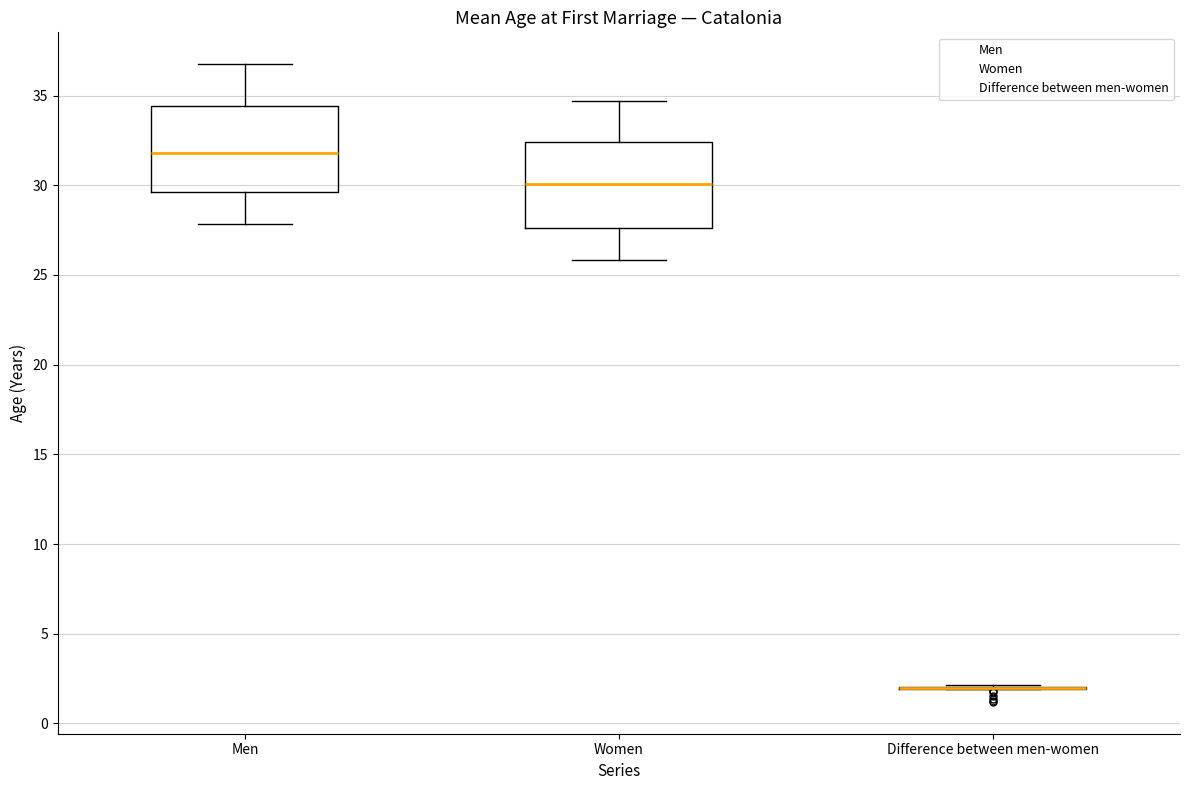

Reading left to right, transcribe this box plot: for each box, give where its median line is, the range the box spans, and where its two whiskers end, as read against the y-axis. The values are not printed on the chart, so give them approximately, as read against the axis.

Men: median 32.0, box 29.5 to 34.5, whiskers 28.0 to 37.0
Women: median 30.0, box 27.5 to 32.5, whiskers 26.0 to 34.5
Difference between men-women: box collapsed to a line at 2.0, whiskers 2.0 to 2.0